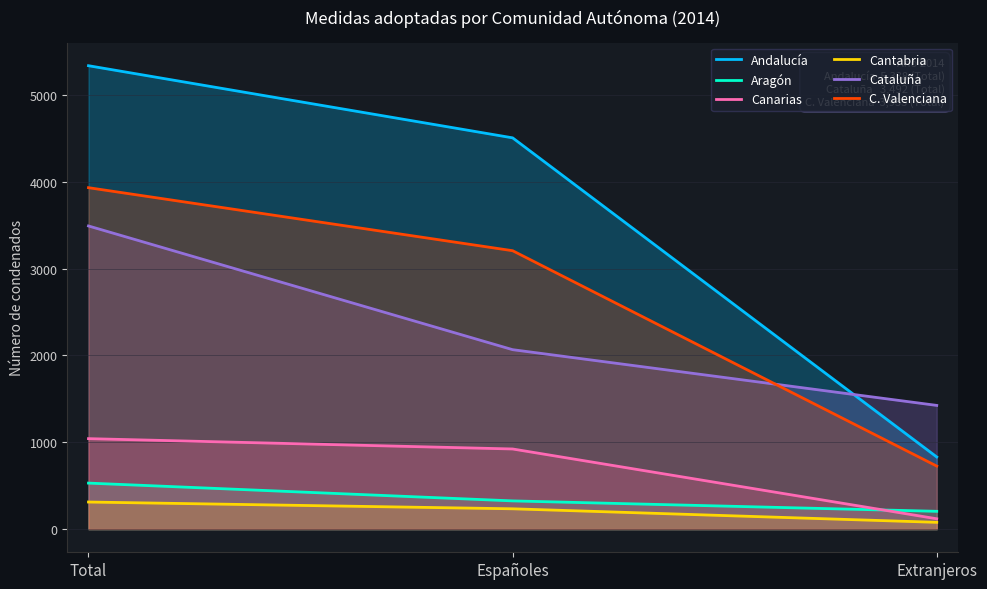

List the labels in order of Cantabria value, smallest first.

Extranjeros, Españoles, Total